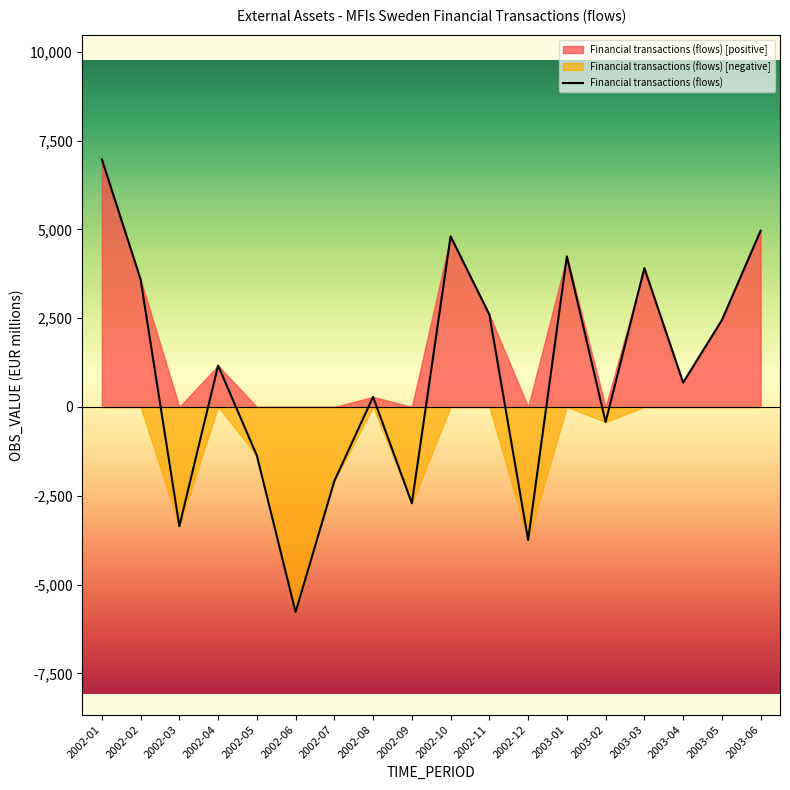

How many points are lower than both their immediate neighbors (excluding endpoints)?

6